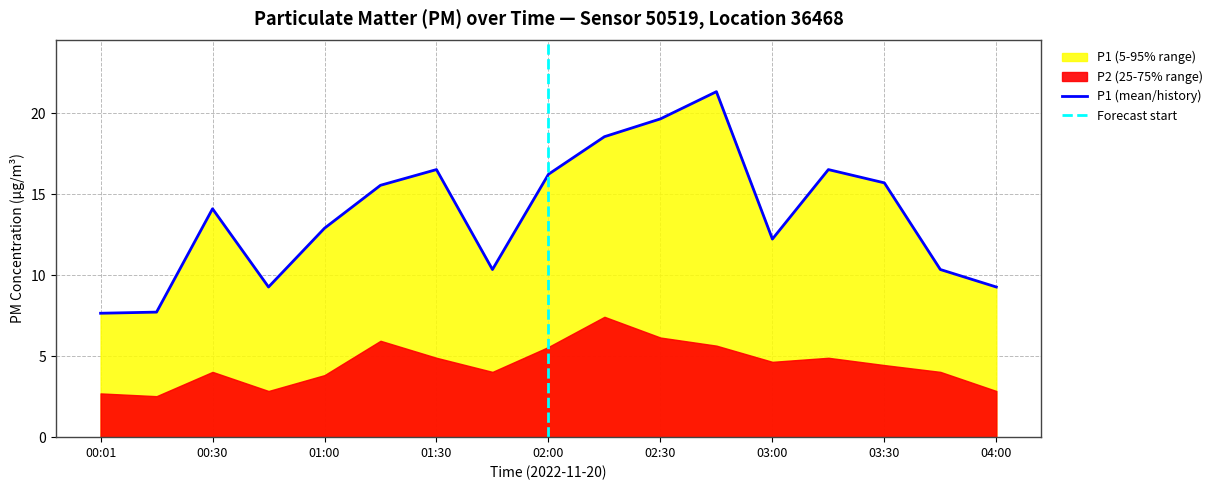

How many data points are less than 14?

8